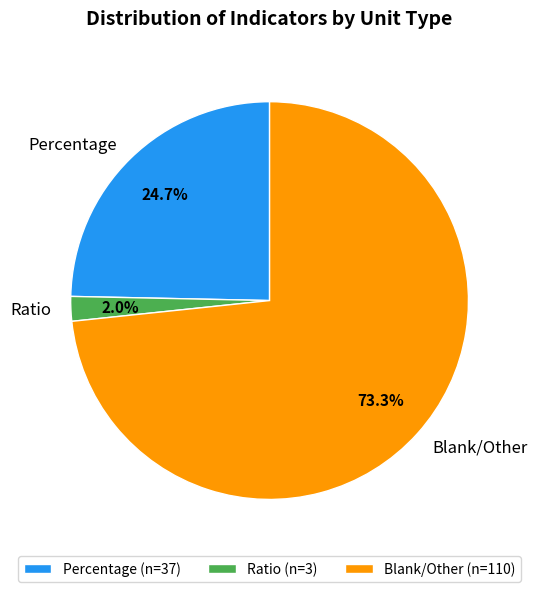

To the nearest percent, what percentage of the pie is Ratio?

2%